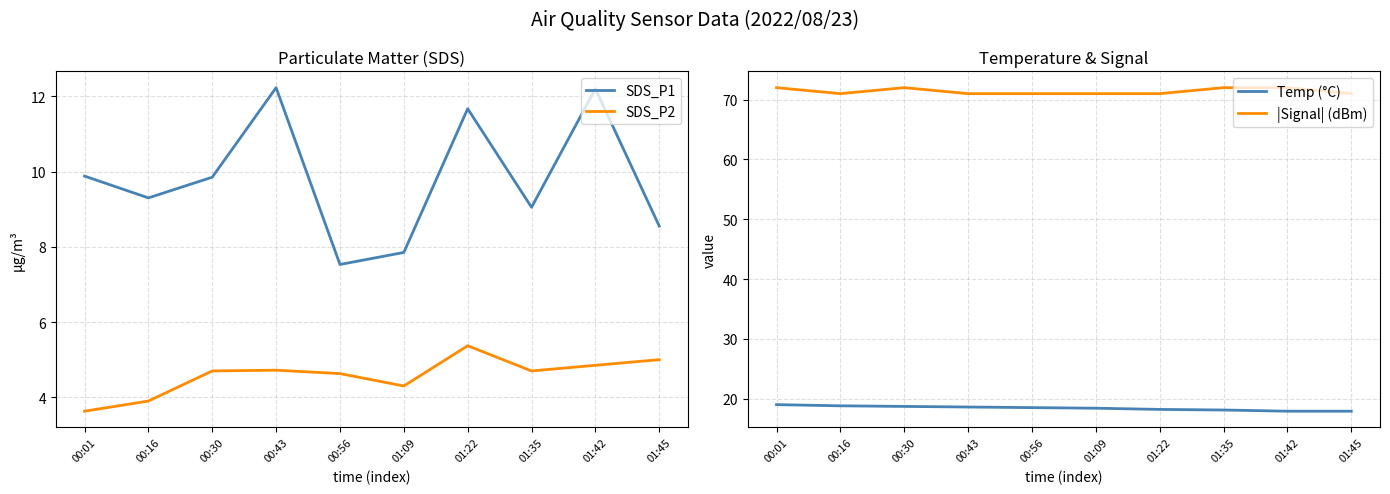

Rank the series by their maximum value, from highest to lowest.

|Signal| (dBm), Temp (°C), SDS_P1, SDS_P2